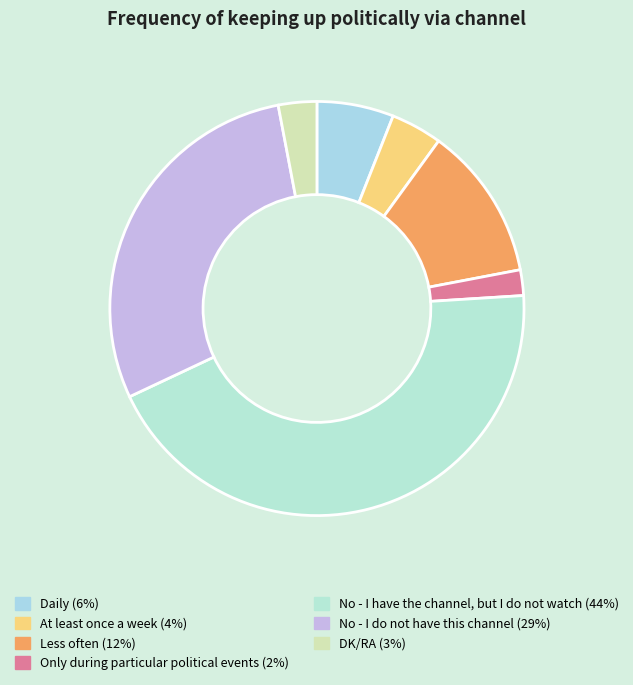

Approximately how many times larger is the value at Daily compared to No - I do not have this channel?

0.2